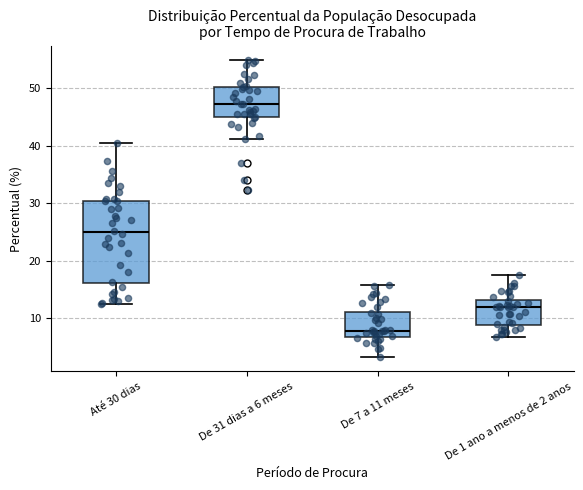

Reading left to right, transcribe this box plot: for each box, give where its median line is, the range the box spans, and where its two whiskers end, as read against the y-axis. The values are not printed on the chart, so give them approximately, as read against the axis.

Até 30 dias: median 25, box 16 to 30, whiskers 12 to 41
De 31 dias a 6 meses: median 47, box 45 to 50, whiskers 41 to 55
De 7 a 11 meses: median 8, box 7 to 11, whiskers 3 to 16
De 1 ano a menos de 2 anos: median 12, box 9 to 13, whiskers 7 to 18